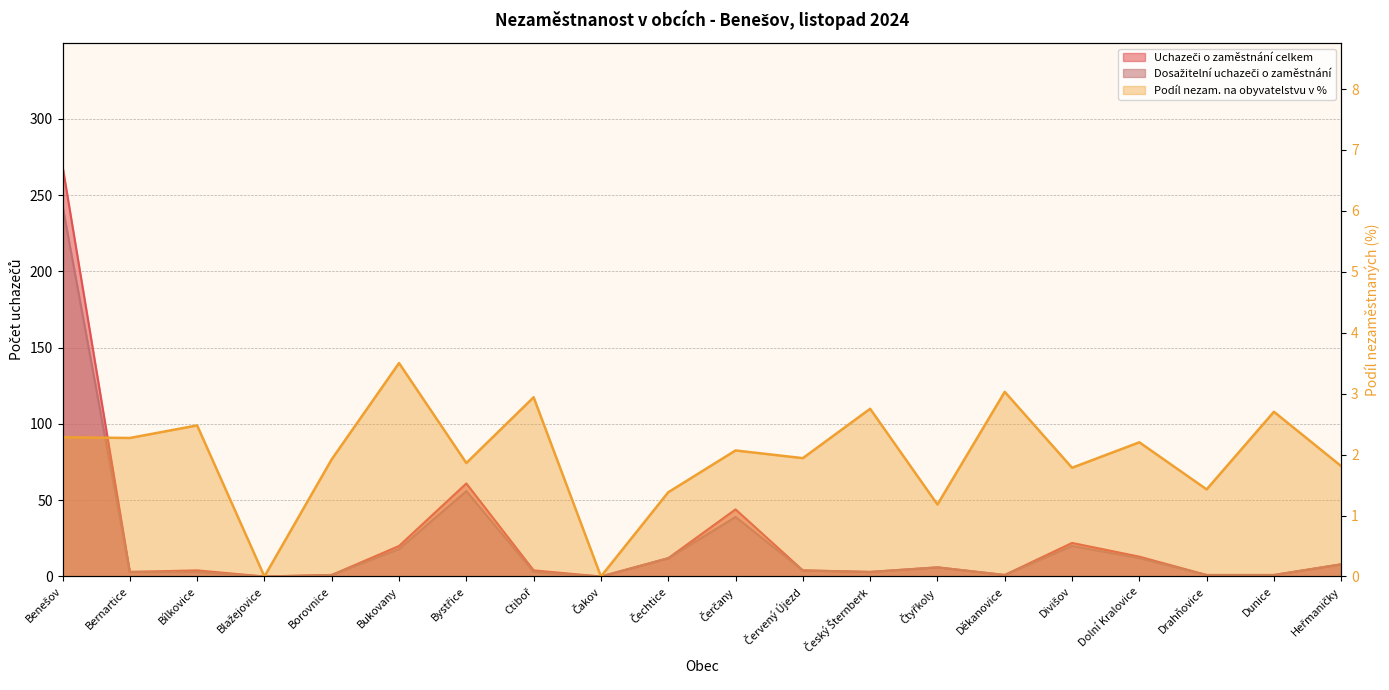

At which category is the sum across all series the highest?

Benešov